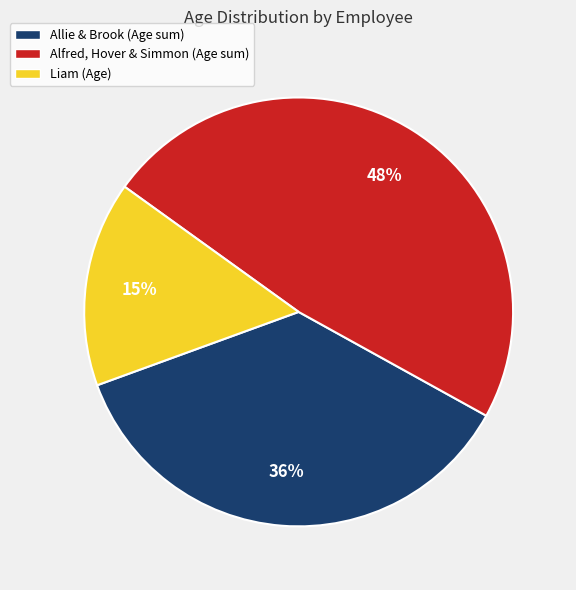

Is there a majority slice in this chart?

No